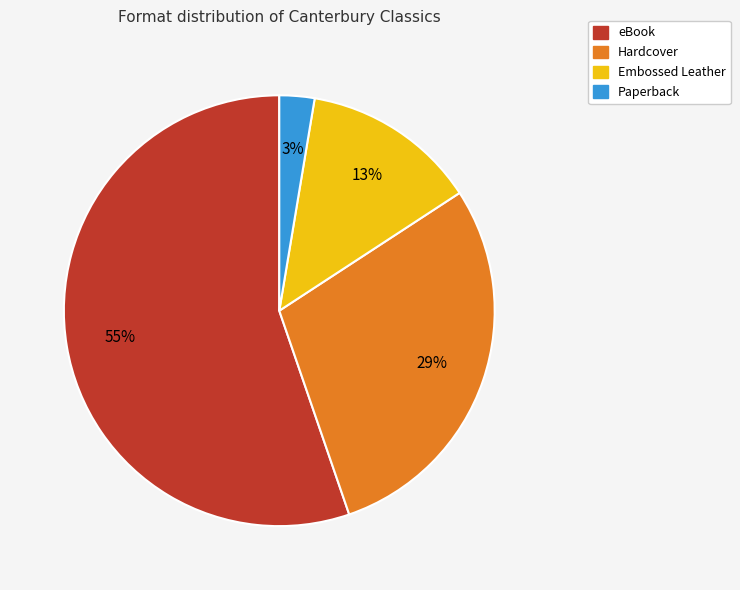

True or false: Hardcover accounts for 33% of the total.

False